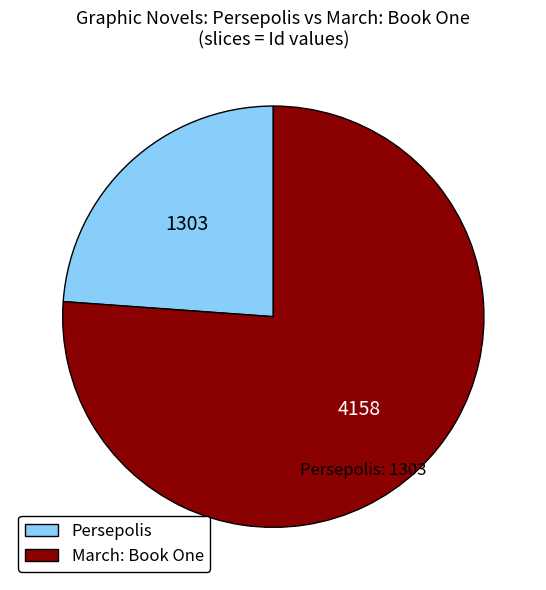

Is Persepolis the majority of the pie?

No